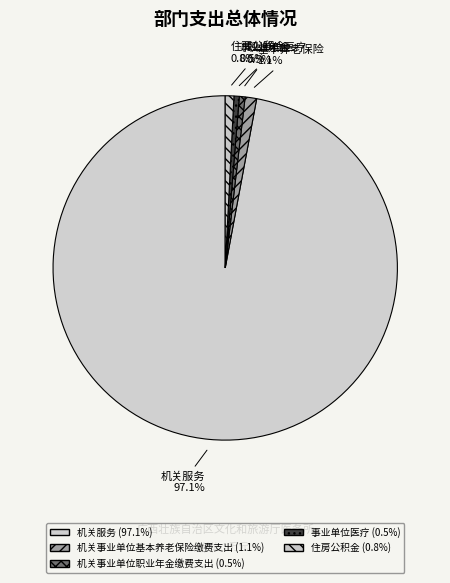

How many segments does this pie chart have?

5